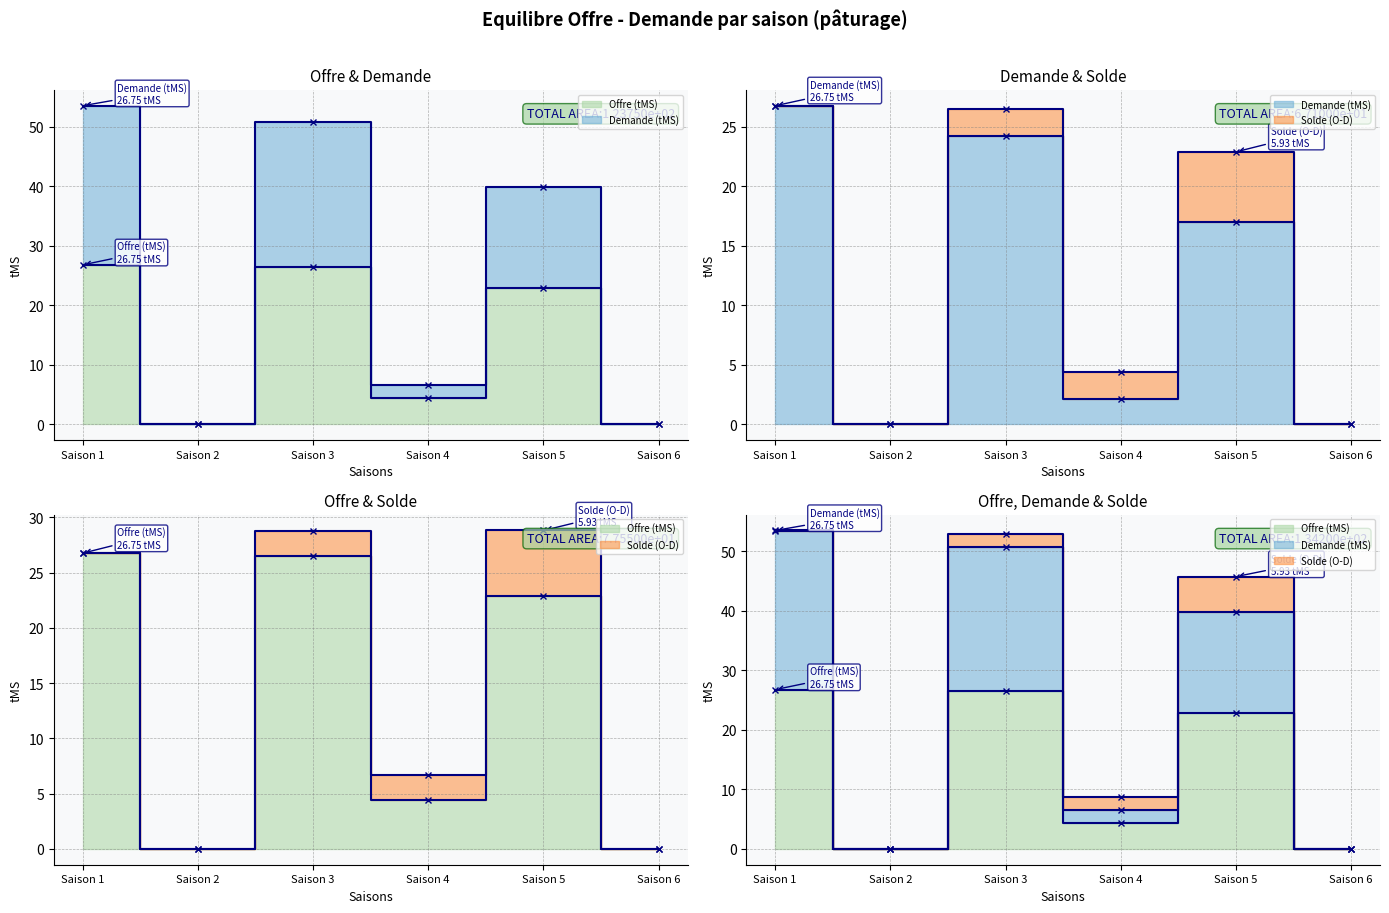

At Saison 5, list the series in order from smallest to largest.

Demande (tMS), Offre (tMS)